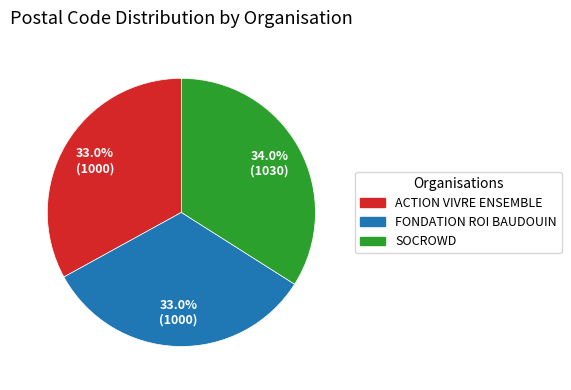

Count the number of slices in the pie.

3